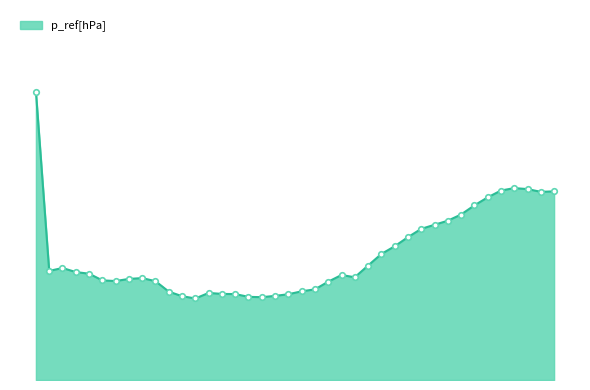

Does the chart have visible grid lines?

No